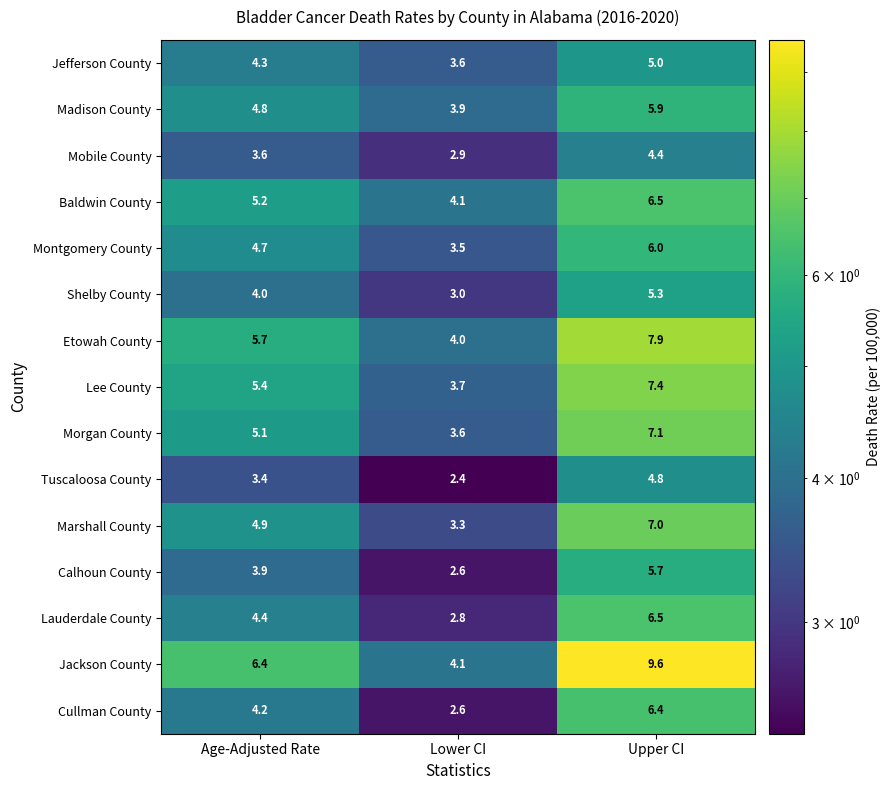

What is the difference between the Lauderdale County values at Lower CI and Upper CI?

3.7